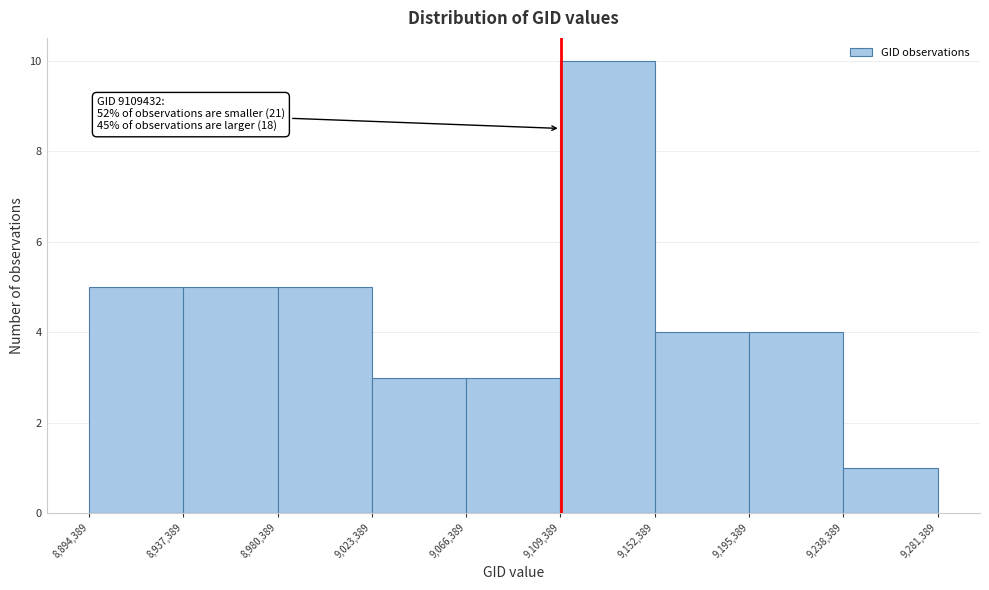

Which range on the x-axis has the tallest bar?

9,109,389 to 9,152,389